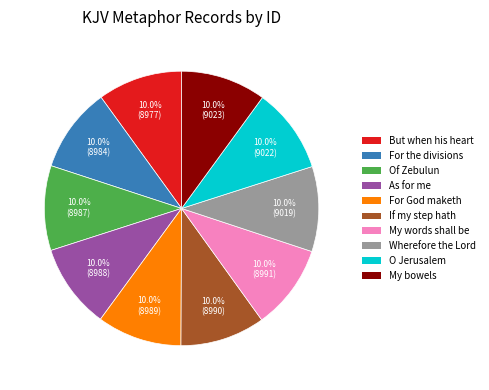

Is there a majority slice in this chart?

No